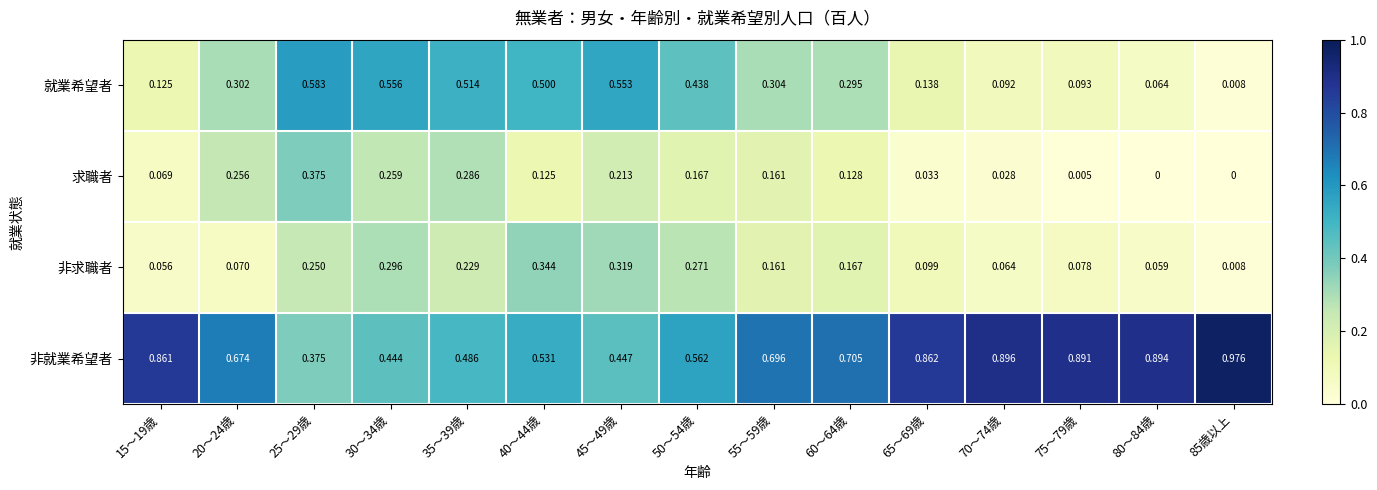

What is the spread (max minus min) of values at 65～69歳?

0.8